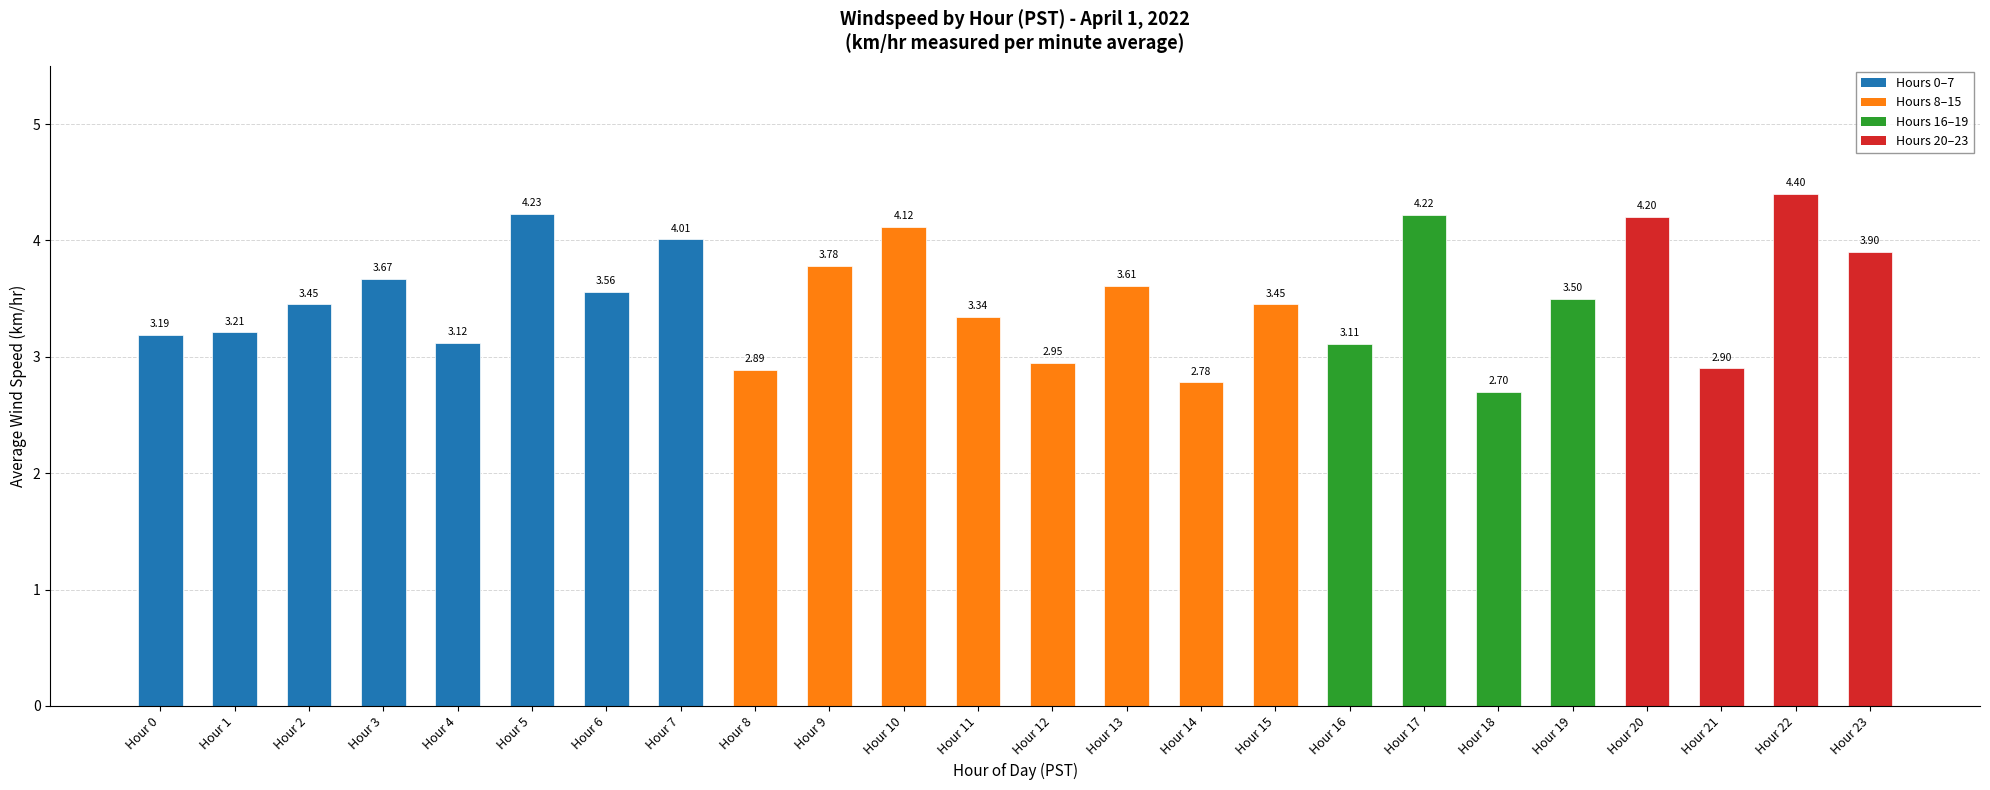

What is the difference between the maximum and minimum values?

1.7